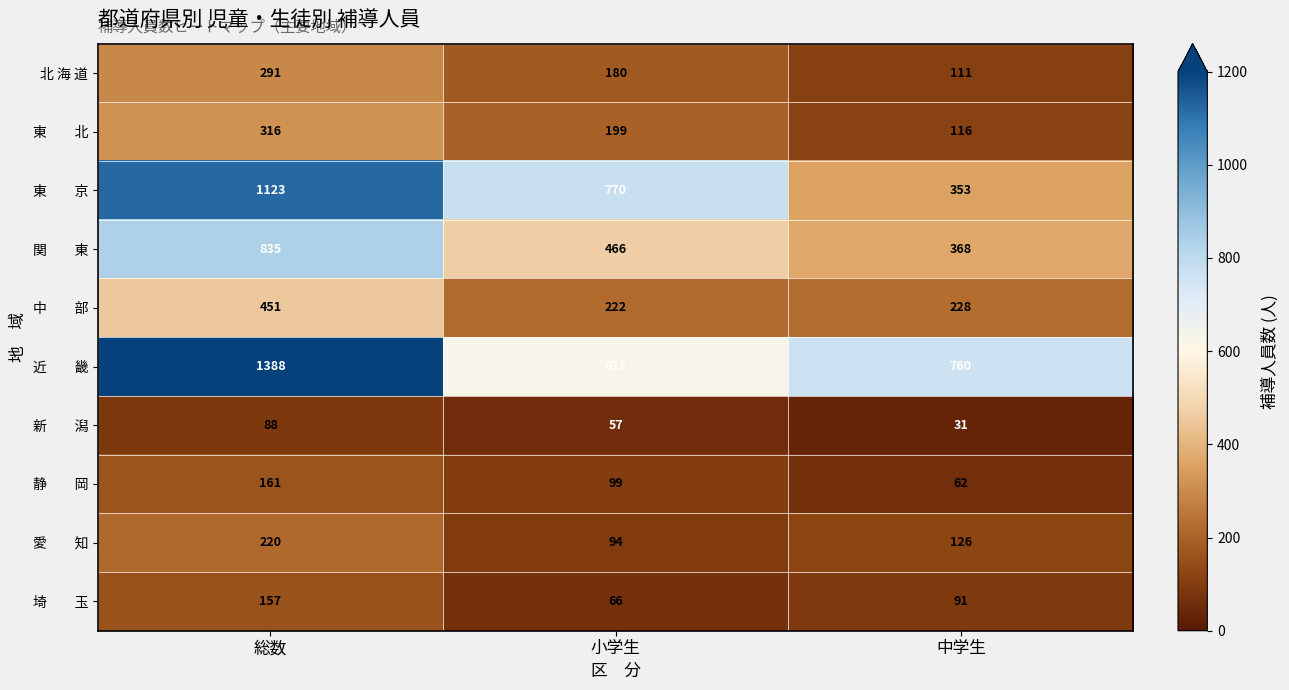

At which category is the sum across all series the highest?

総数